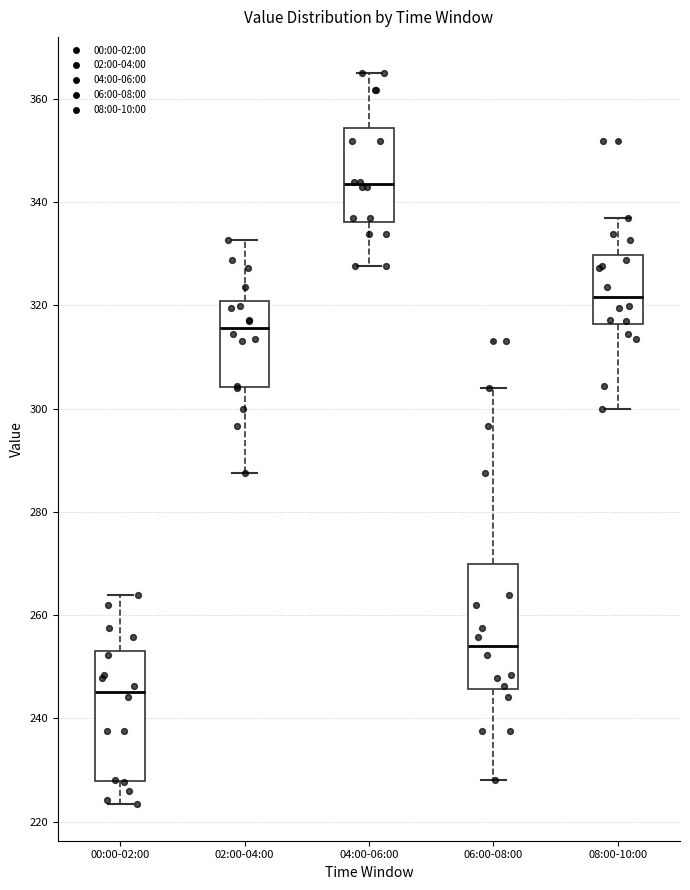

Reading left to right, transcribe this box plot: for each box, give where its median line is, the range the box spans, and where its two whiskers end, as read against the y-axis. The values are not printed on the chart, so give them approximately, as read against the axis.

00:00-02:00: median 246, box 228 to 254, whiskers 224 to 264
02:00-04:00: median 316, box 304 to 320, whiskers 288 to 332
04:00-06:00: median 344, box 336 to 354, whiskers 328 to 364
06:00-08:00: median 254, box 246 to 270, whiskers 228 to 304
08:00-10:00: median 322, box 316 to 330, whiskers 300 to 336